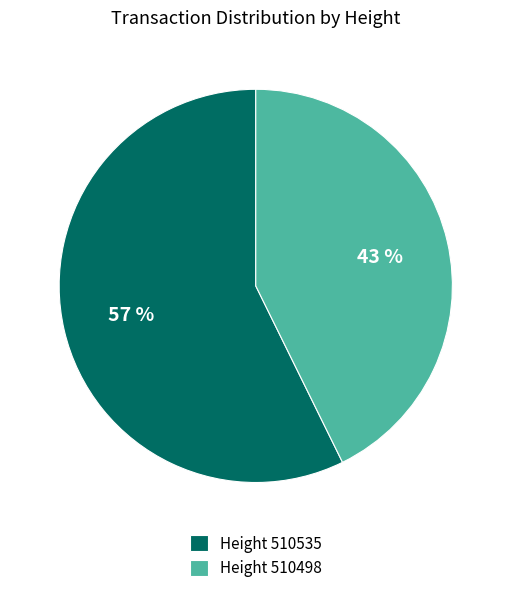

Is the sum of Height 510535 and Height 510498 greater than half?

Yes